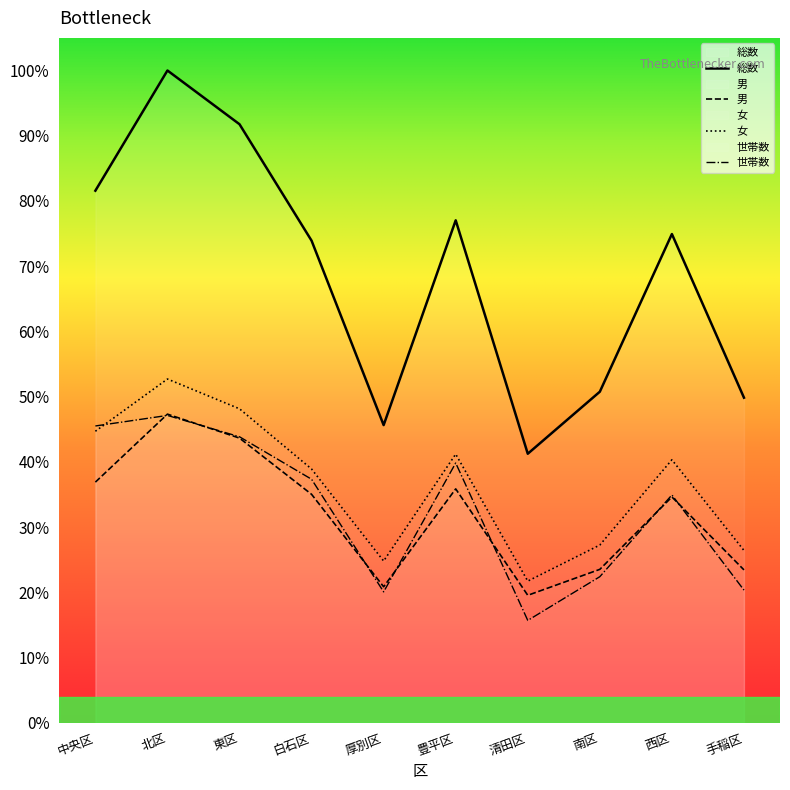

Does the chart display data point markers on the line(s)?

No